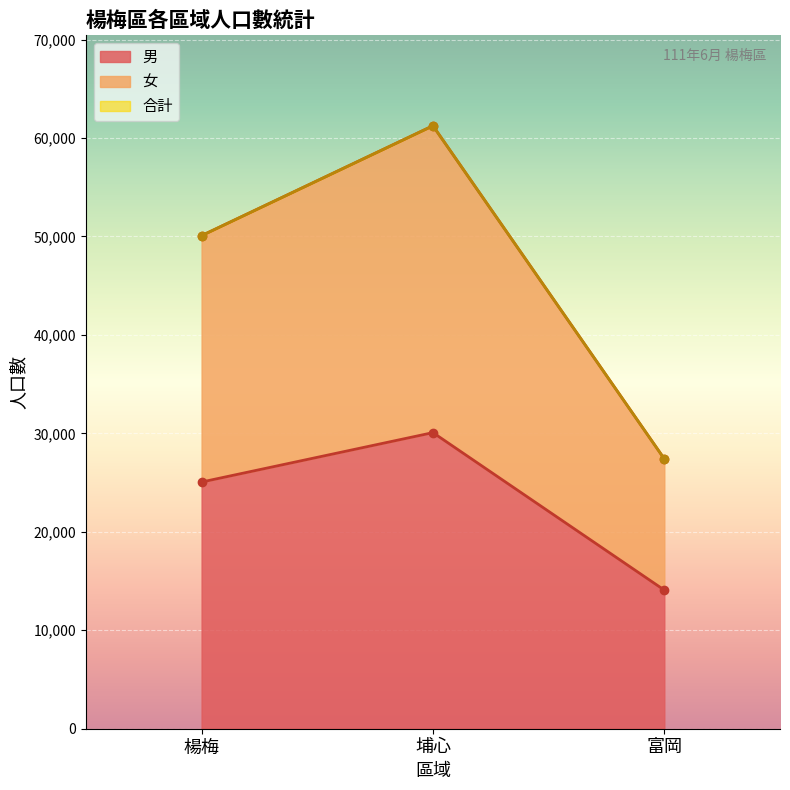

How many 女 values are between 27408 and 61240?

3